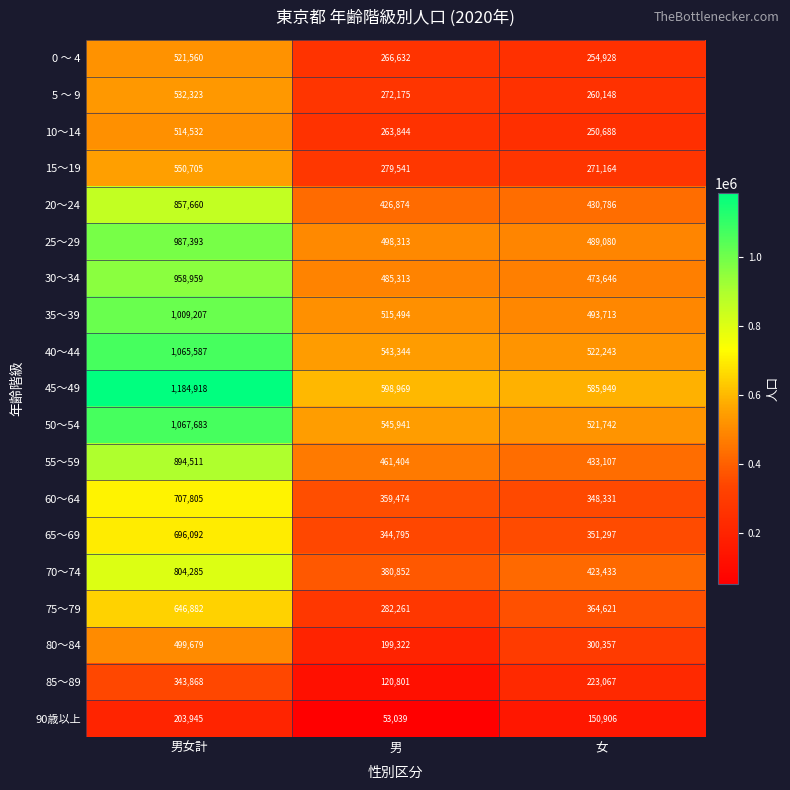

The 65～69 series shows 140795 at 男女計. True or false?

False